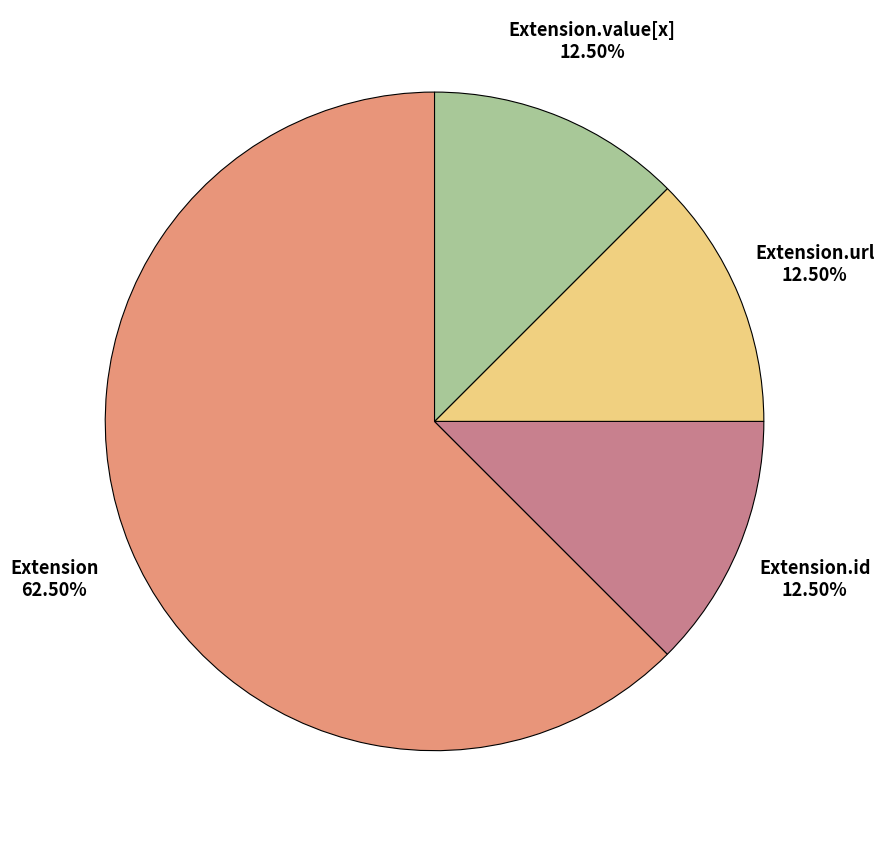

Count the number of slices in the pie.

4